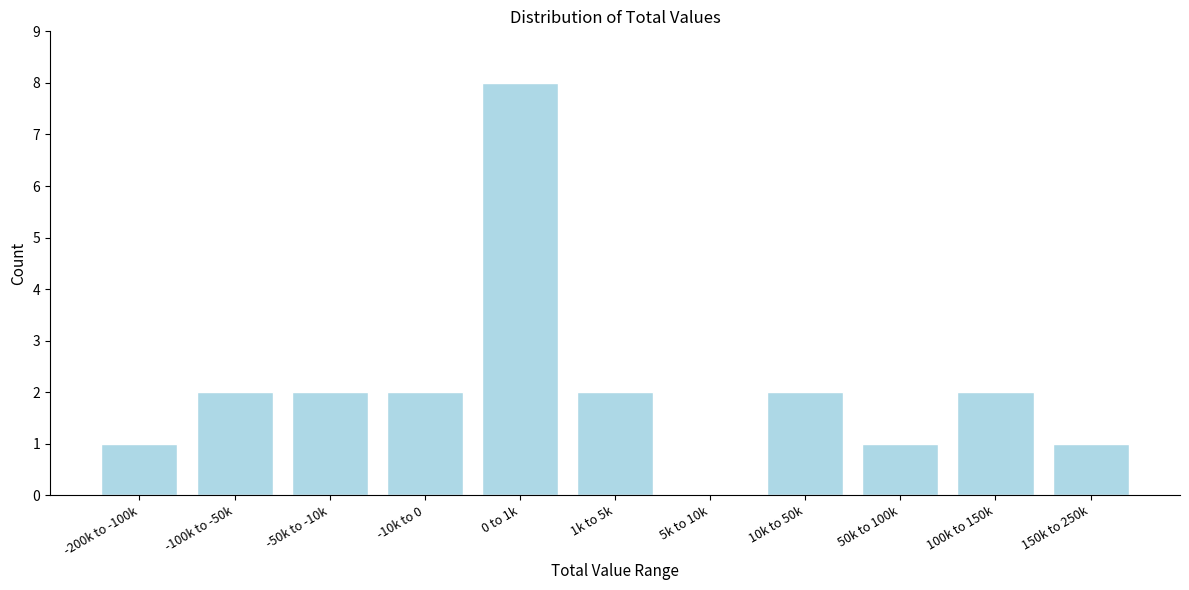

Reading right to left, extract all data points from this chart.

150k to 250k=1	100k to 150k=2	50k to 100k=1	10k to 50k=2	5k to 10k=0	1k to 5k=2	0 to 1k=8	-10k to 0=2	-50k to -10k=2	-100k to -50k=2	-200k to -100k=1